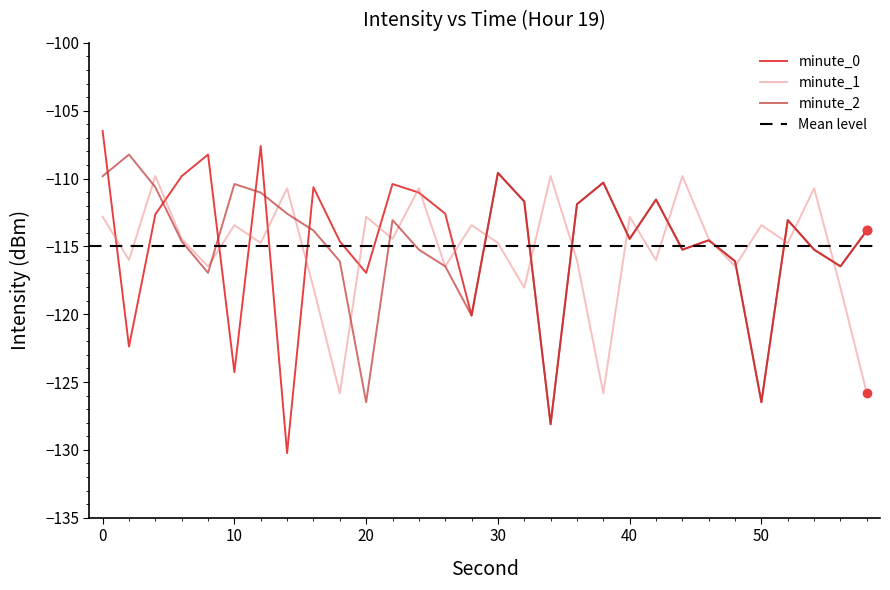

How many values in the minute_0 series are below -113?

16